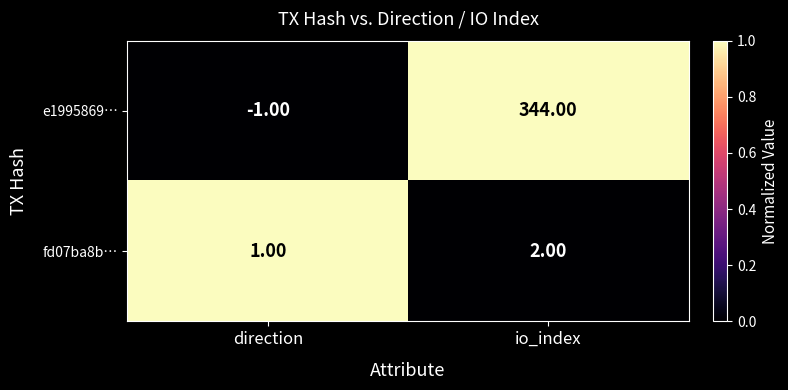

At direction, list the series in order from smallest to largest.

e1995869…, fd07ba8b…